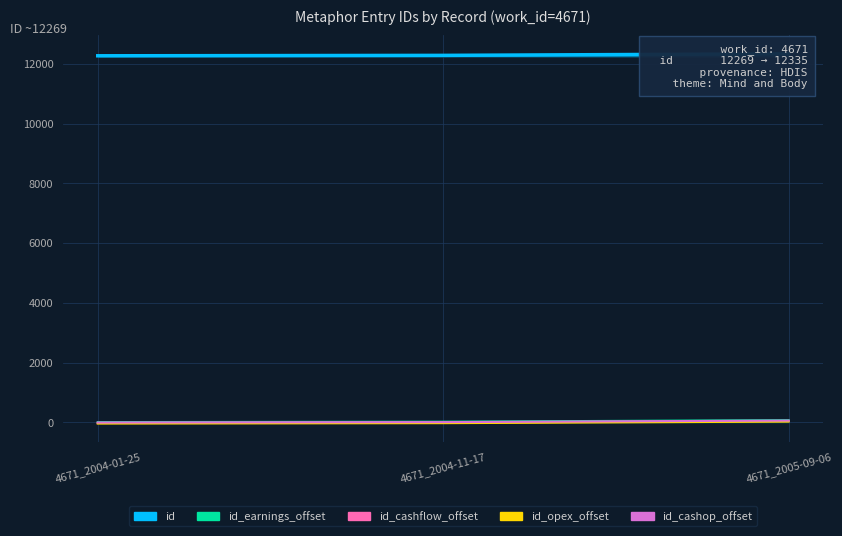

What is the label of the 1st point from the right?

4671_2005-09-06